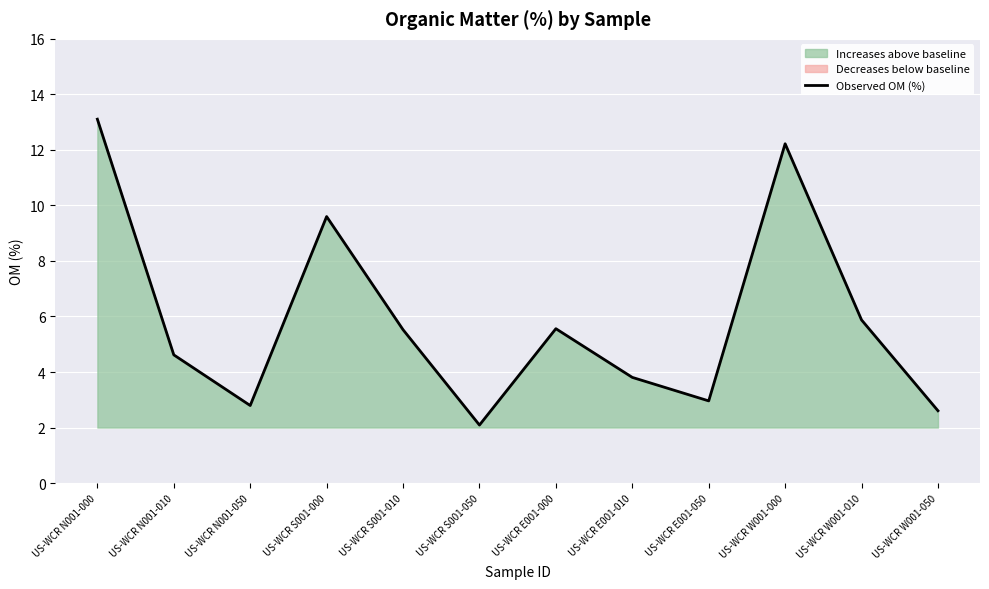

What position from the left is US-WCR W001-010?

11